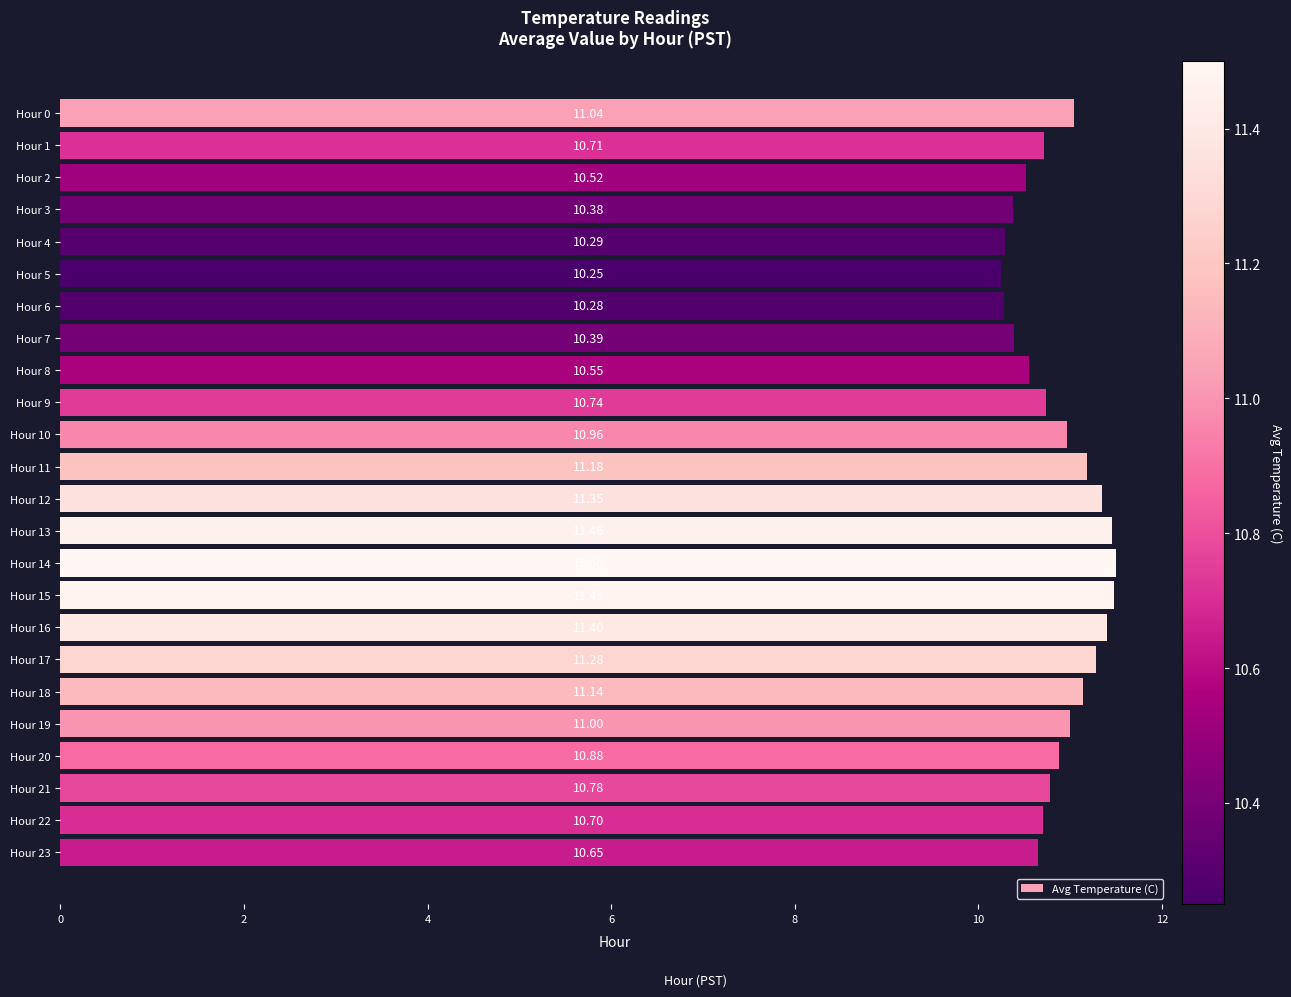

What is the sum of the values at Hour 8 and Hour 17?

21.8